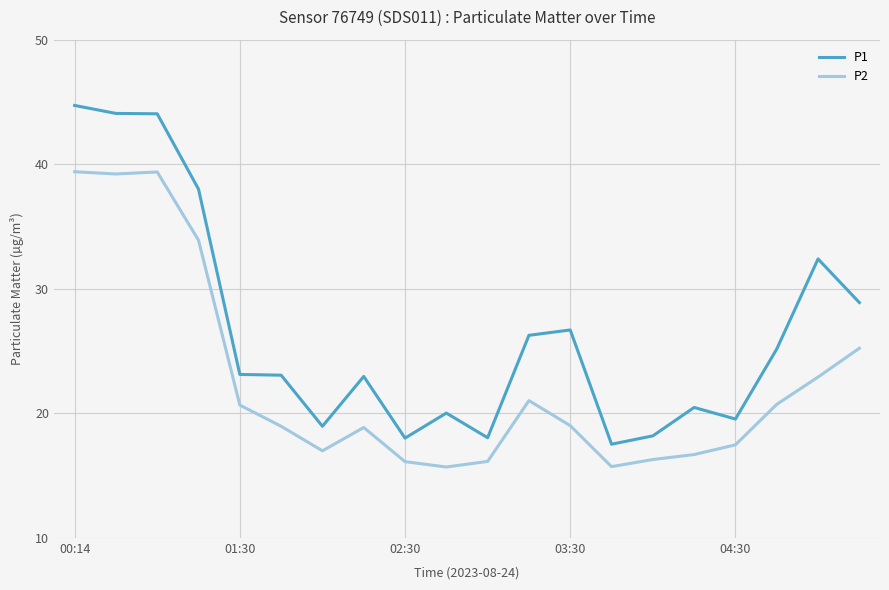

True or false: P1 and P2 intersect in this chart.

False